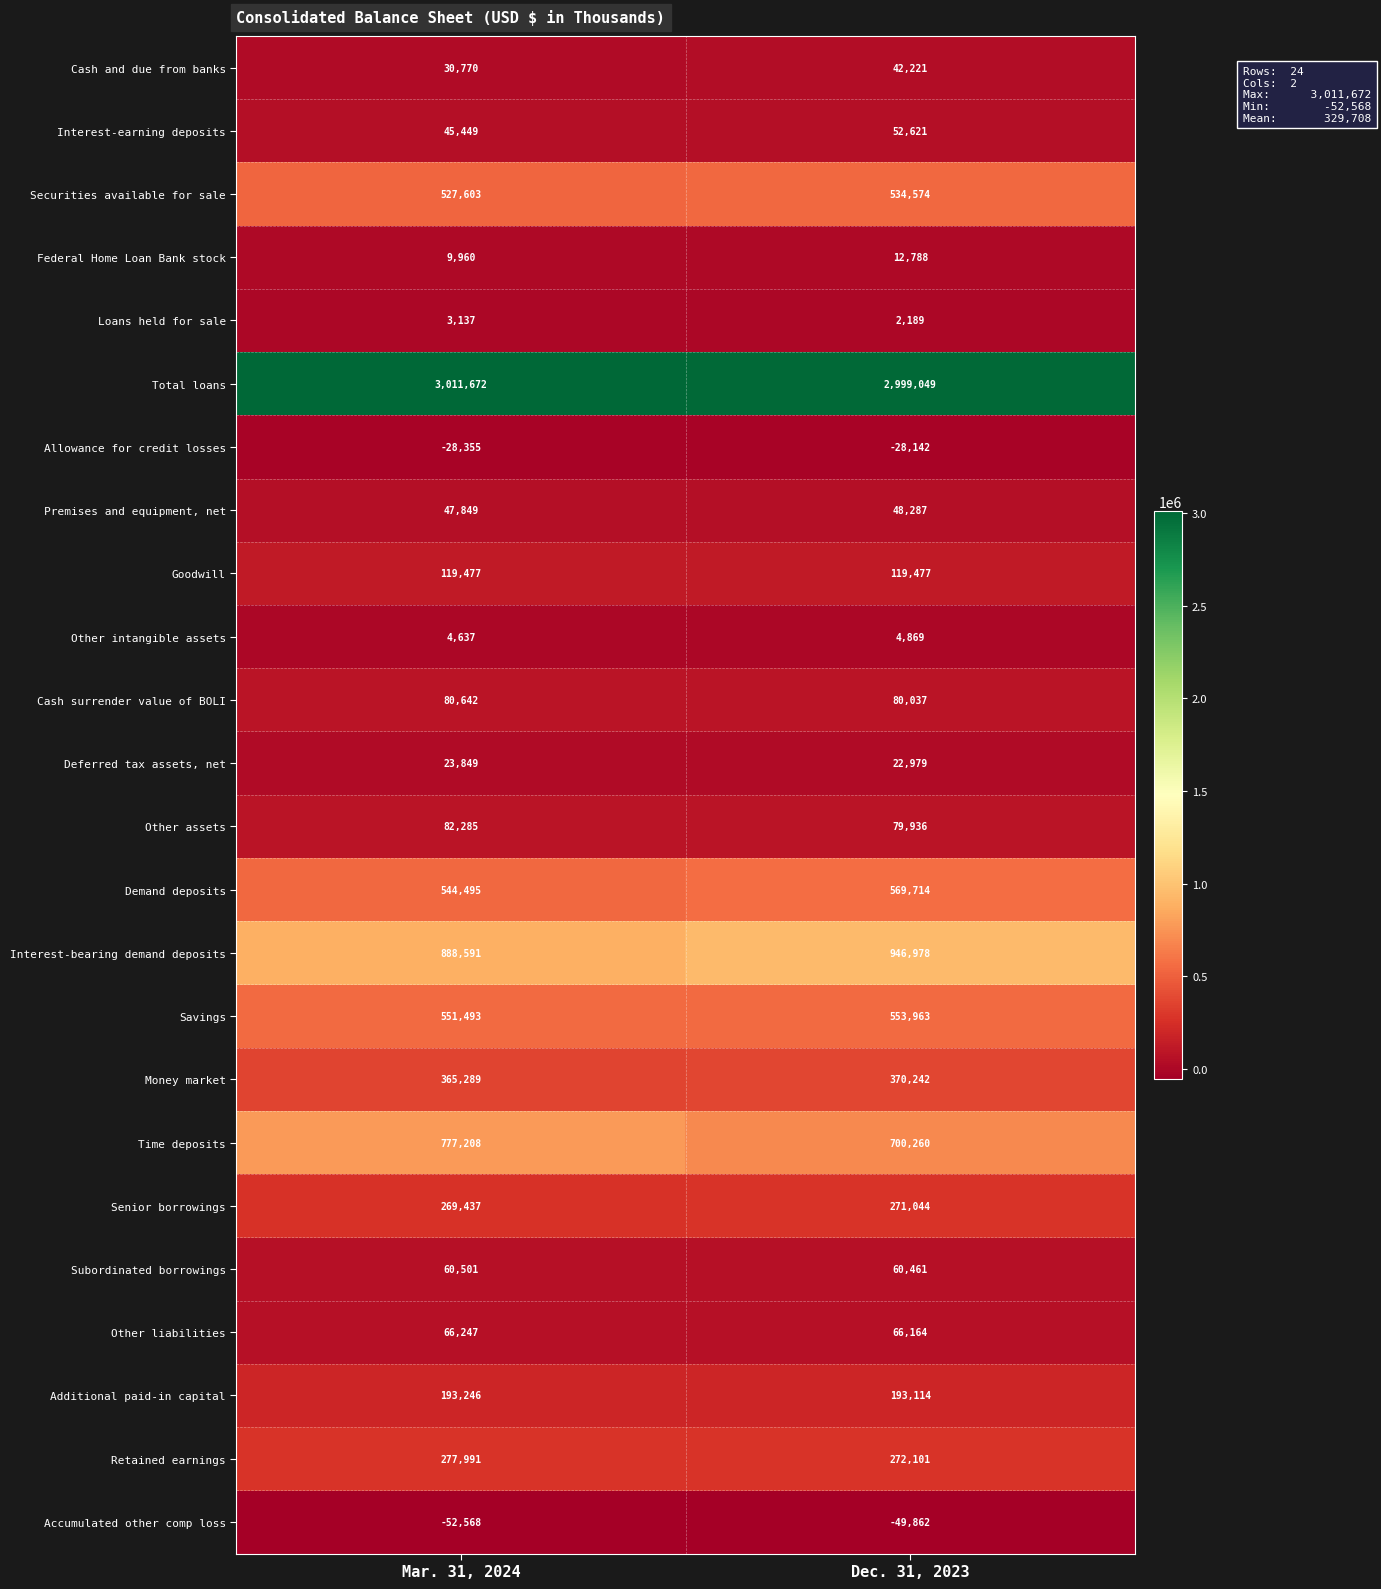

True or false: Time deposits has a value of 331244 at Mar. 31, 2024.

False